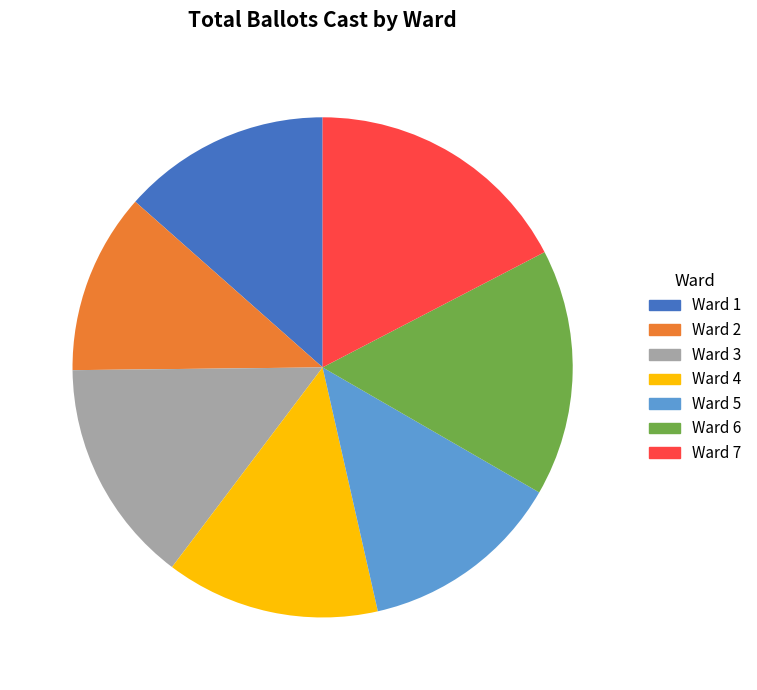

Between Ward 1 and Ward 6, which is larger?

Ward 6